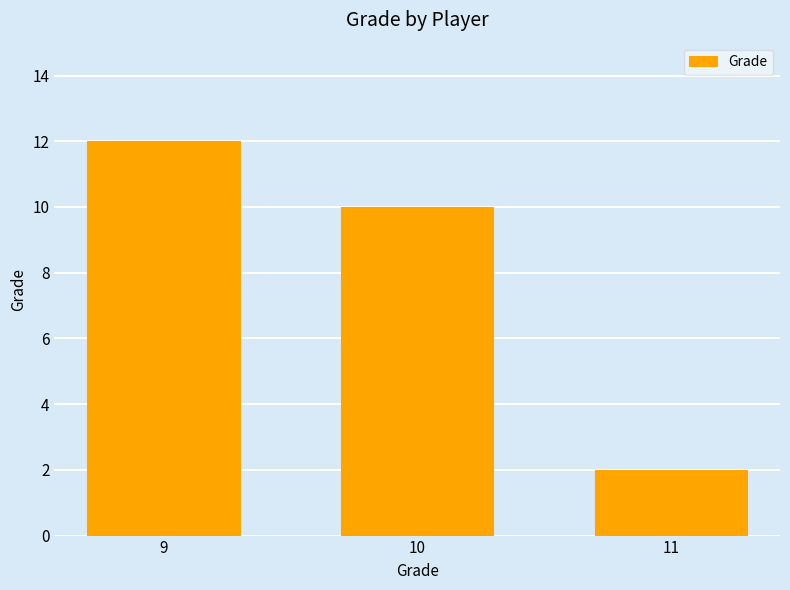

Count the number of data series in this chart.

1